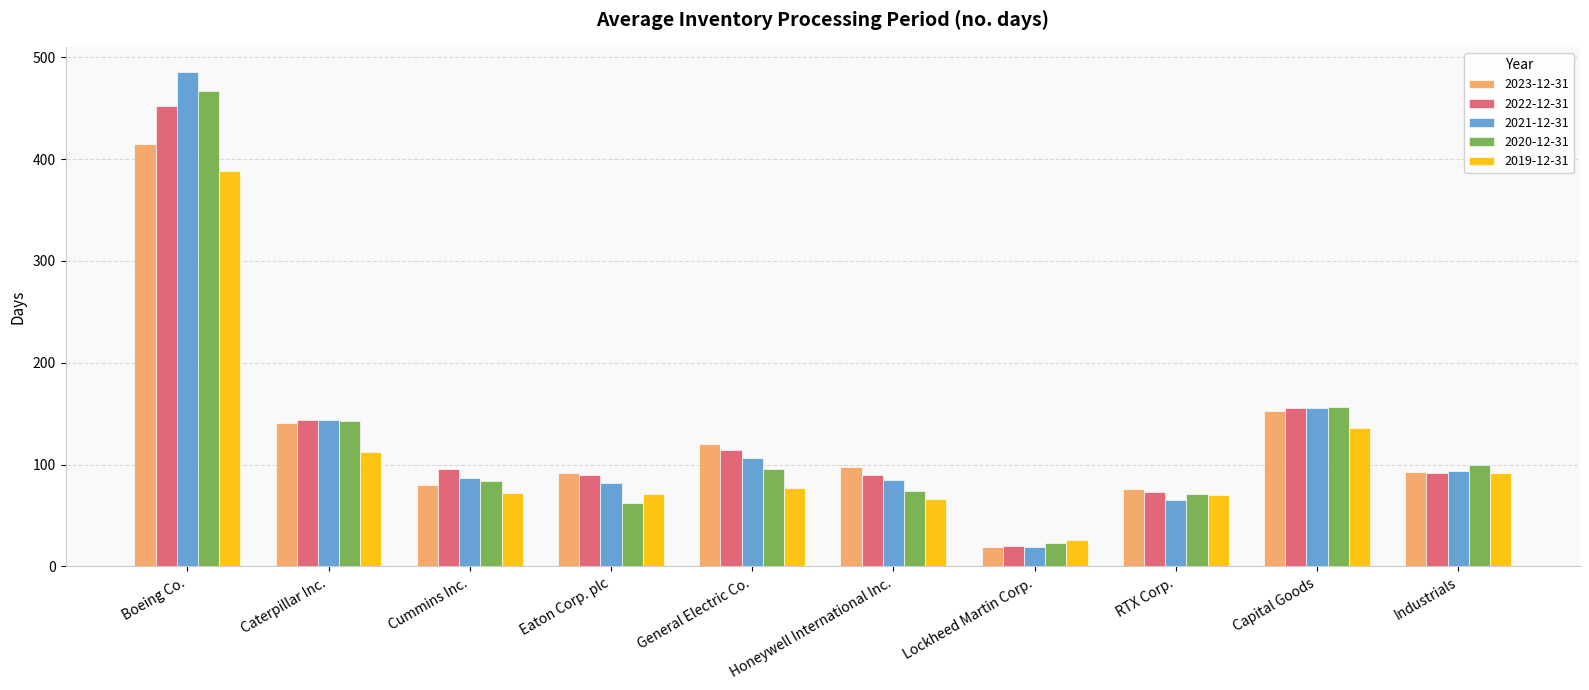

Where is 2019-12-31 nearest to the value 207?

Capital Goods